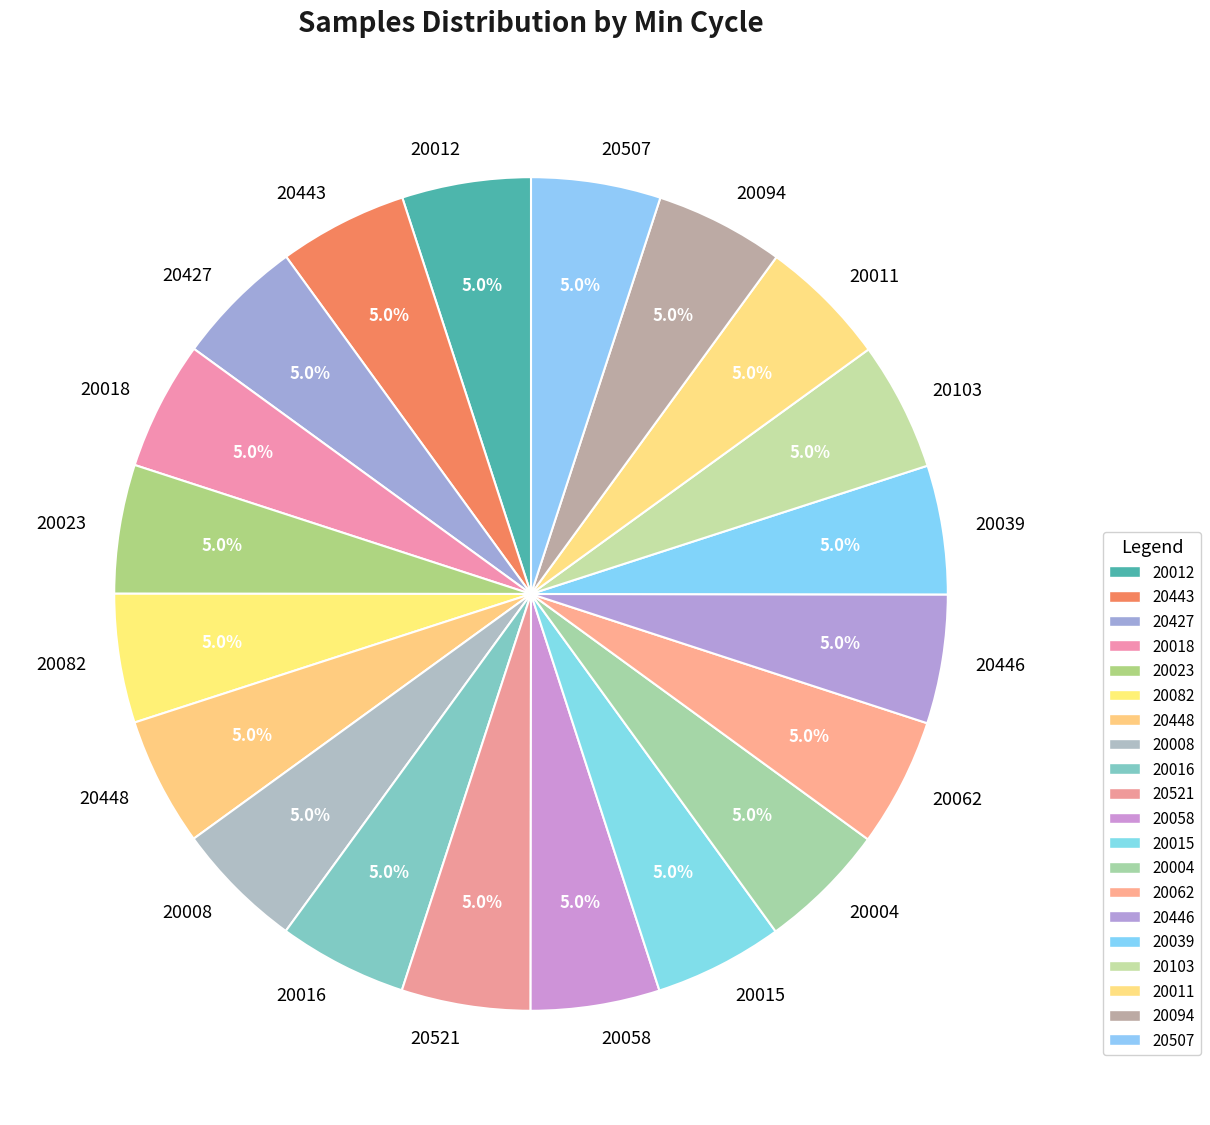

Do 20103 and 20058 together represent more than half of the pie?

No